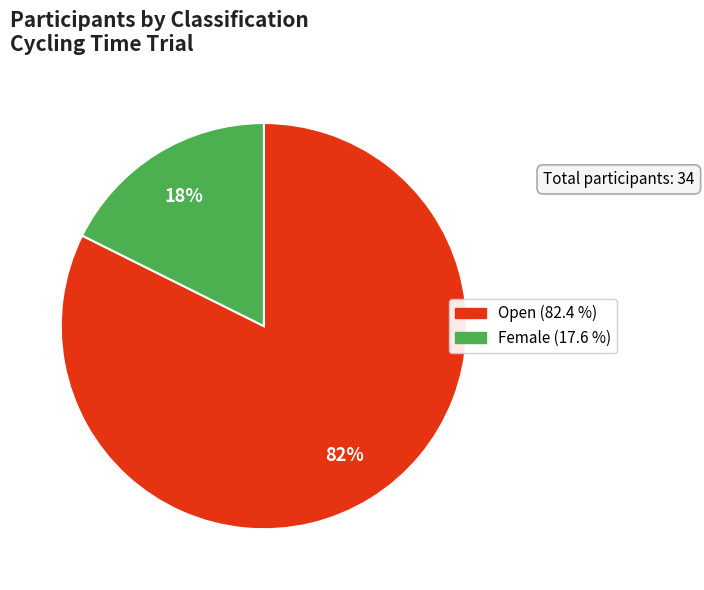

How many slices are in this pie chart?

2